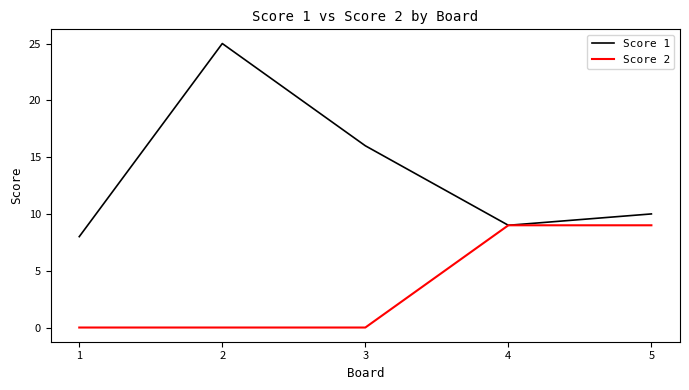

Reading left to right, what are all the values shown in this chart?

Score 1: 1=8	2=25	3=16	4=9	5=10
Score 2: 1=0	2=0	3=0	4=9	5=9